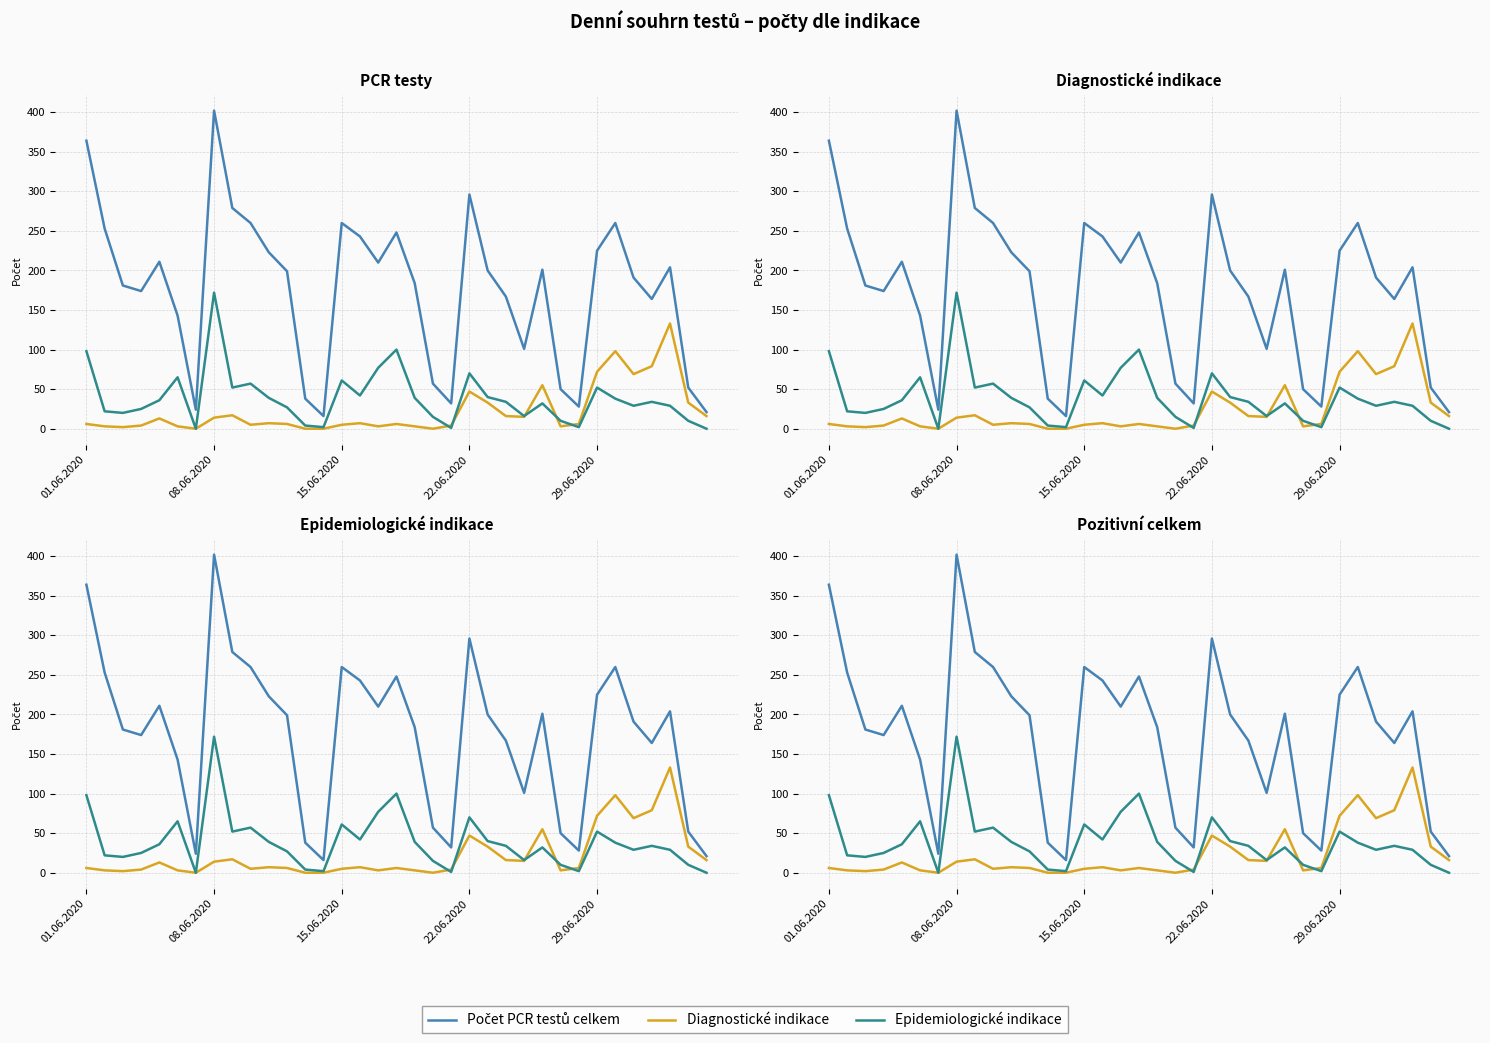

Reading left to right, extract all data points from this chart.

Počet PCR testů celkem: 364	253	181	174	211	143	24	402	279	260	223	199	38	16	260	243	210	248	184	57	32	296	200	167	101	201	50	28	225	260	191	164	204	52	21
Diagnostické indikace: 6	3	2	4	13	3	0	14	17	5	7	6	0	0	5	7	3	6	3	0	4	47	33	16	15	55	3	6	72	98	69	79	133	33	16
Epidemiologické indikace: 98	22	20	25	36	65	0	172	52	57	39	27	4	2	61	42	77	100	39	15	1	70	40	34	16	32	10	2	52	38	29	34	29	10	0